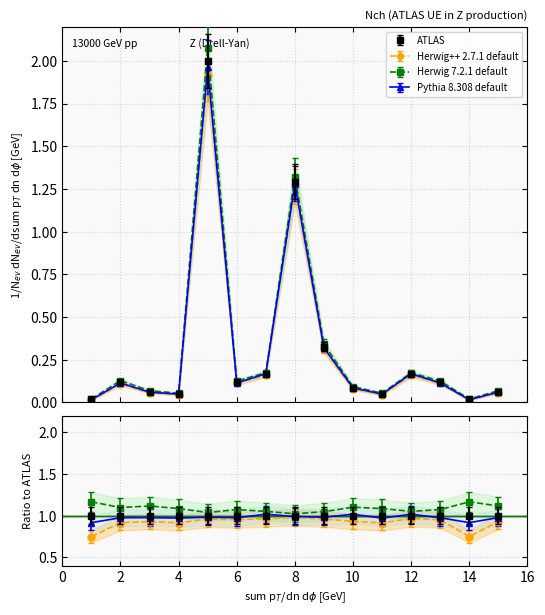

Is this an area chart (filled region under the line)?

No